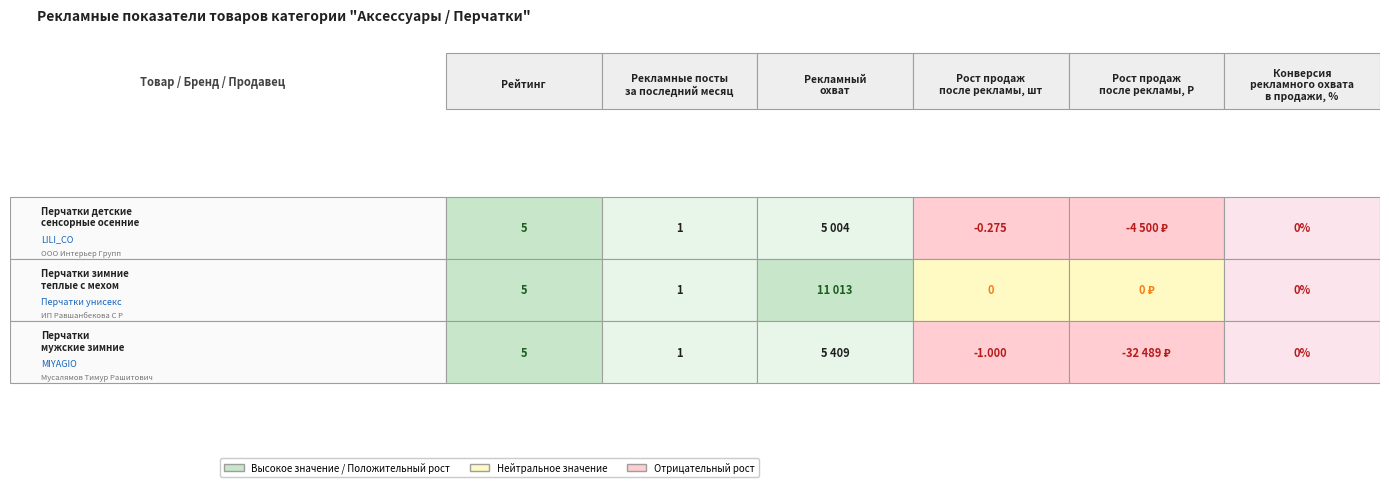

What value does the Рейтинг series have at 0?

5.0